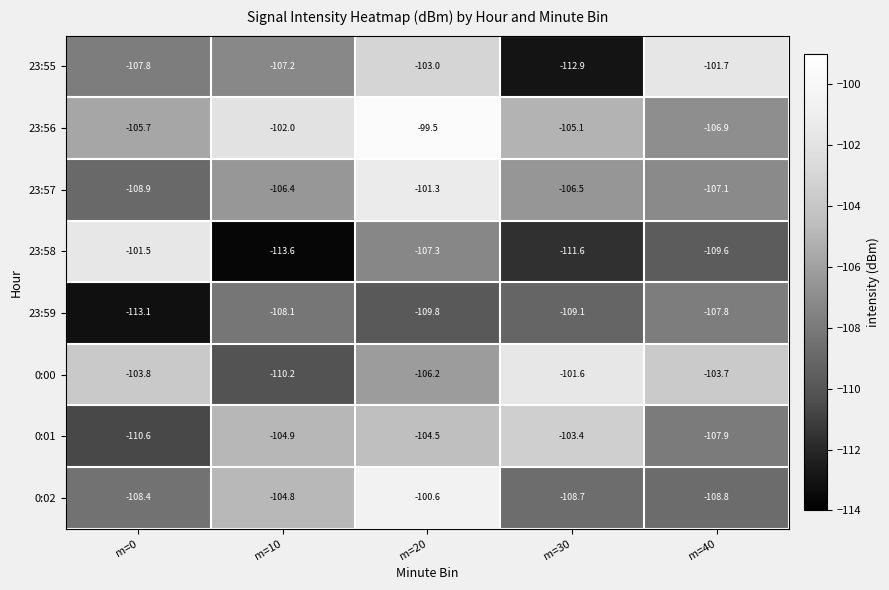

The 23:57 series shows -107.1 at m=40. True or false?

True